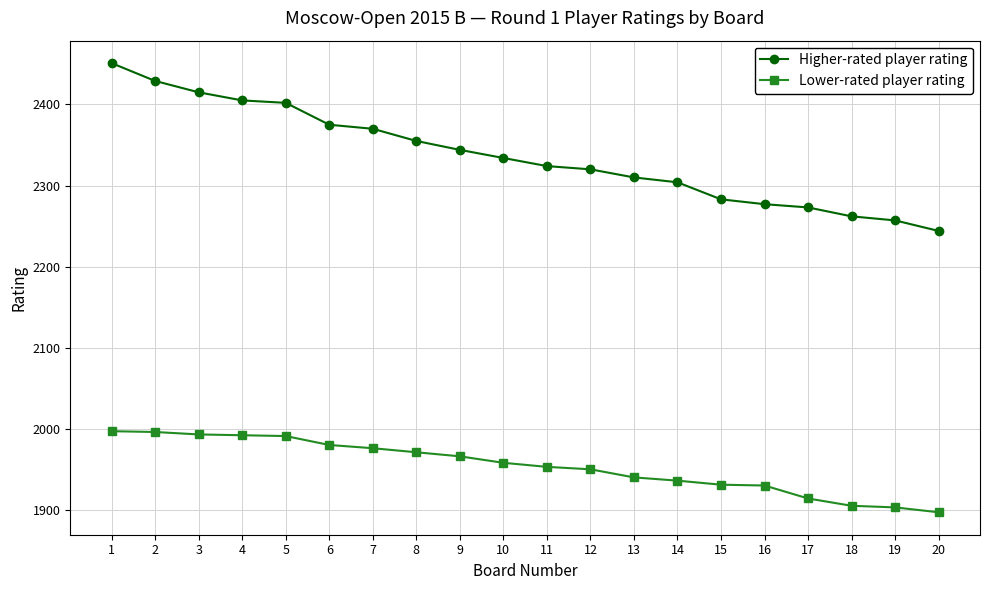

Is it true that Higher-rated player rating equals 1446 at 17?

False